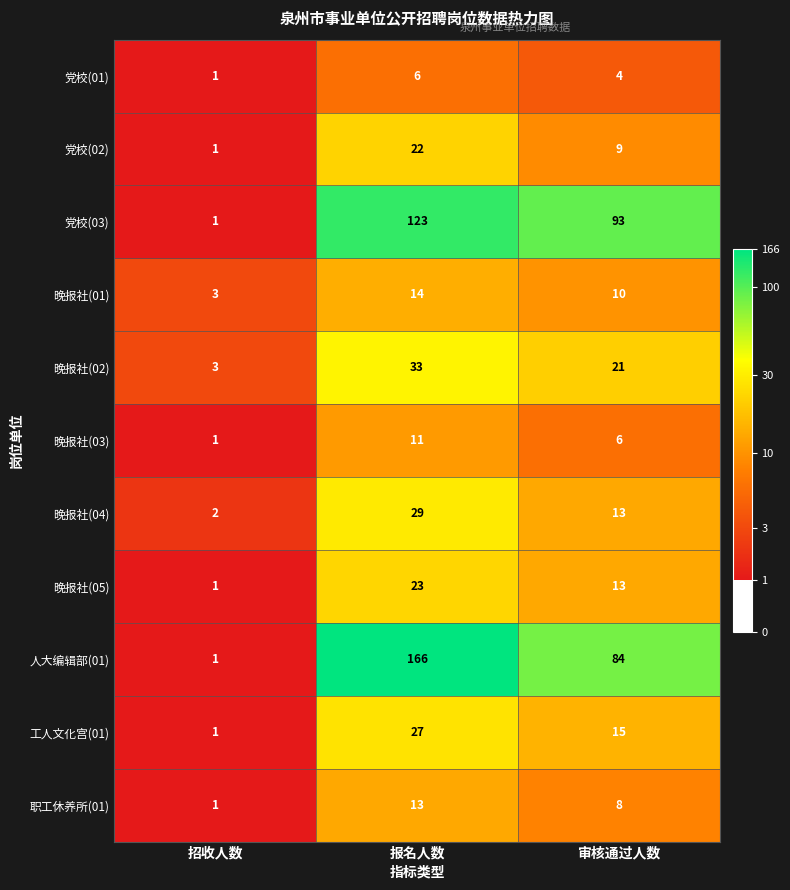

Which category has the lowest value across all series?

招收人数